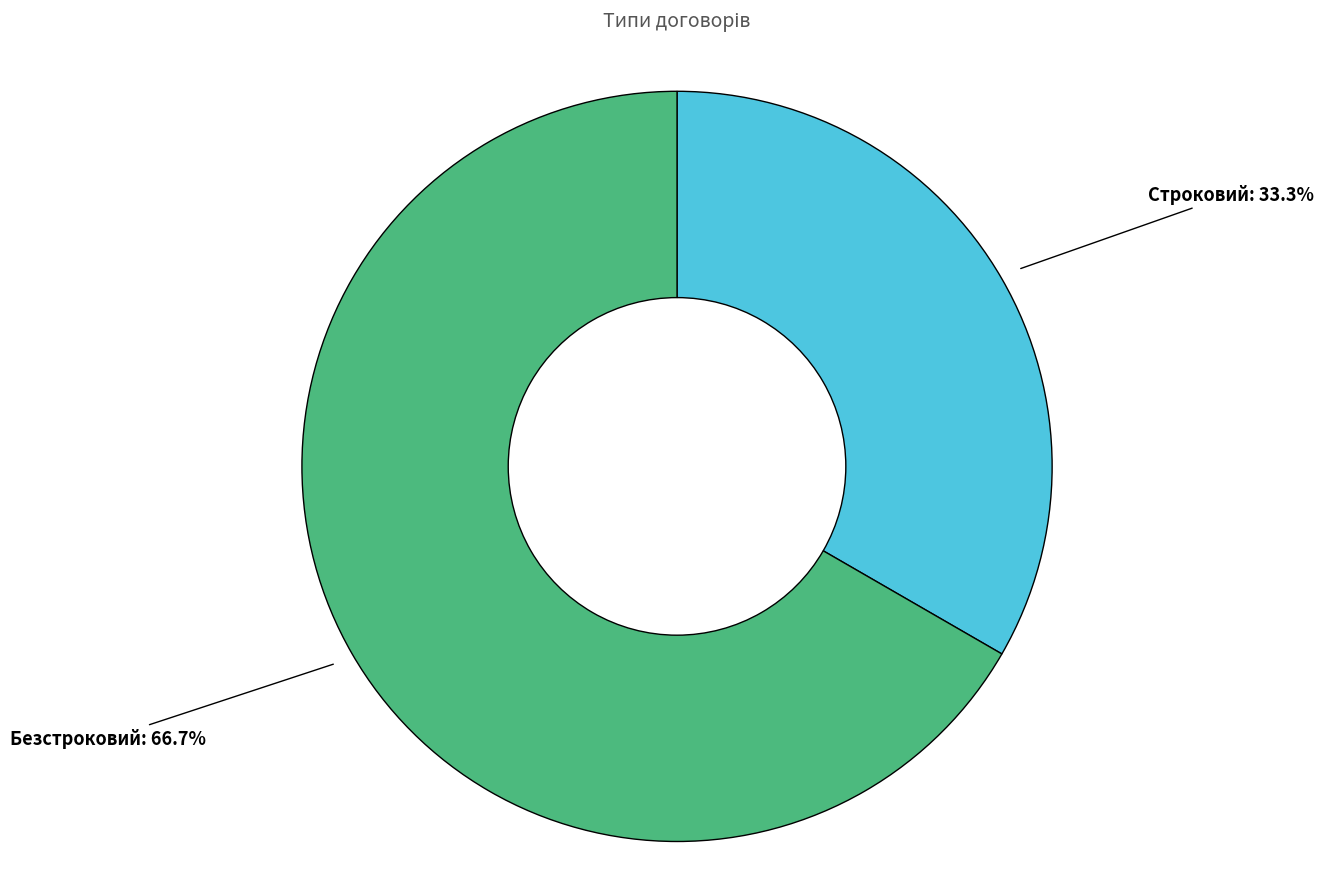

What percentage is the Строковий slice, to the nearest percent?

33%